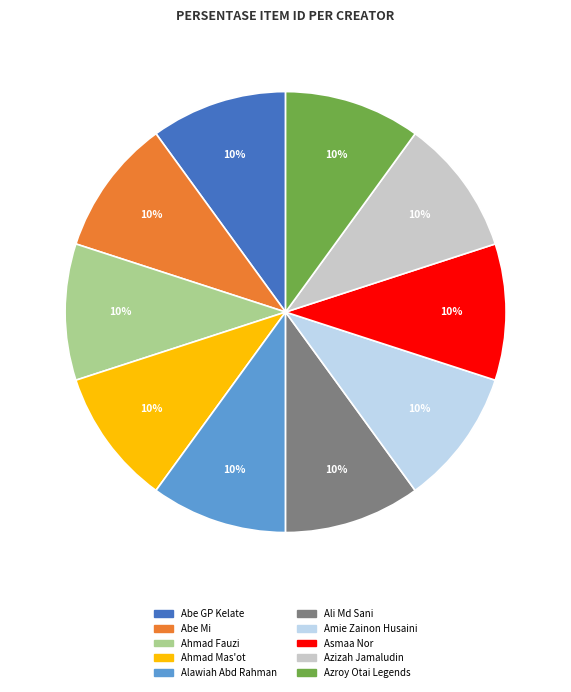

To the nearest percent, what is the combined percentage of Amie Zainon Husaini and Ahmad Mas'ot?

20%